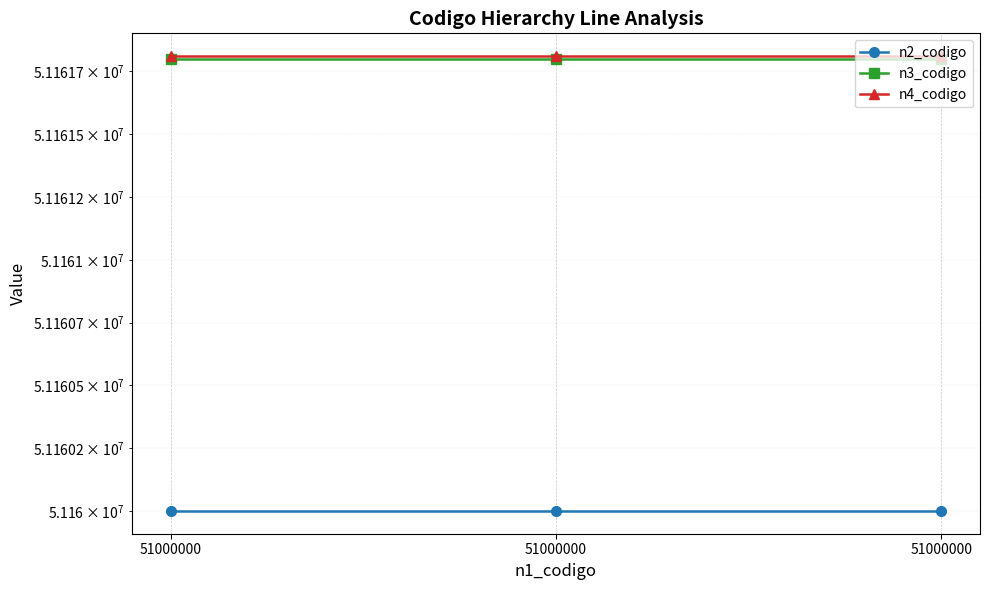

Which series has the widest spread of values?

n2_codigo